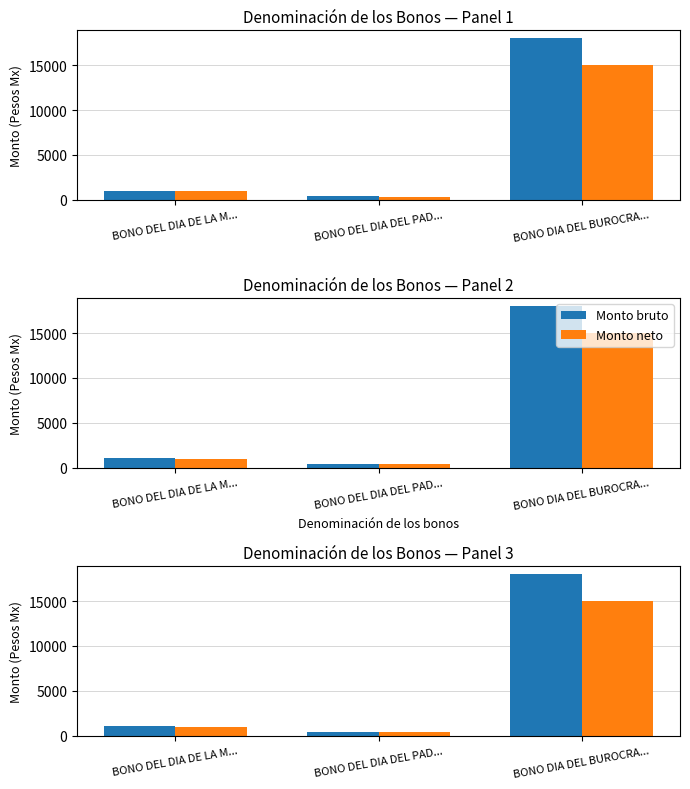

At which label does Monto neto reach its minimum?

BONO DEL DIA DEL PAD...